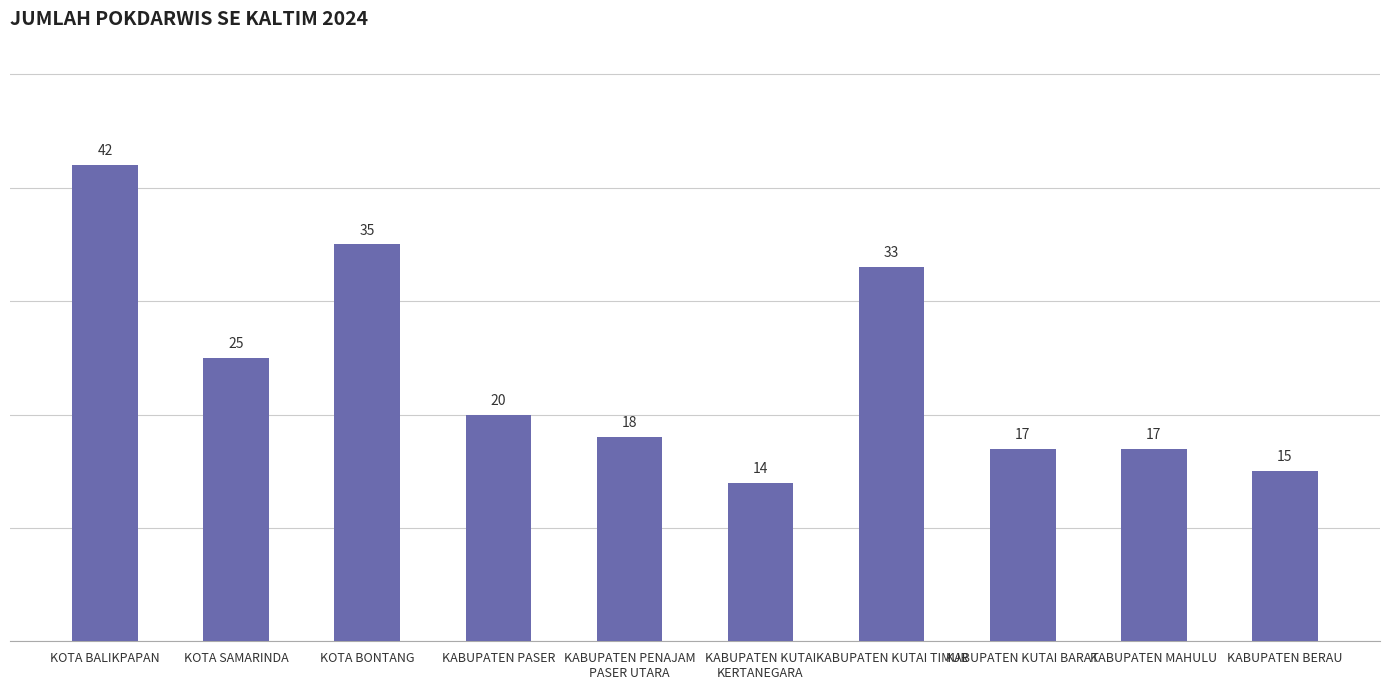

What is the change in value from KOTA BONTANG to KABUPATEN KUTAI BARAT?

-18